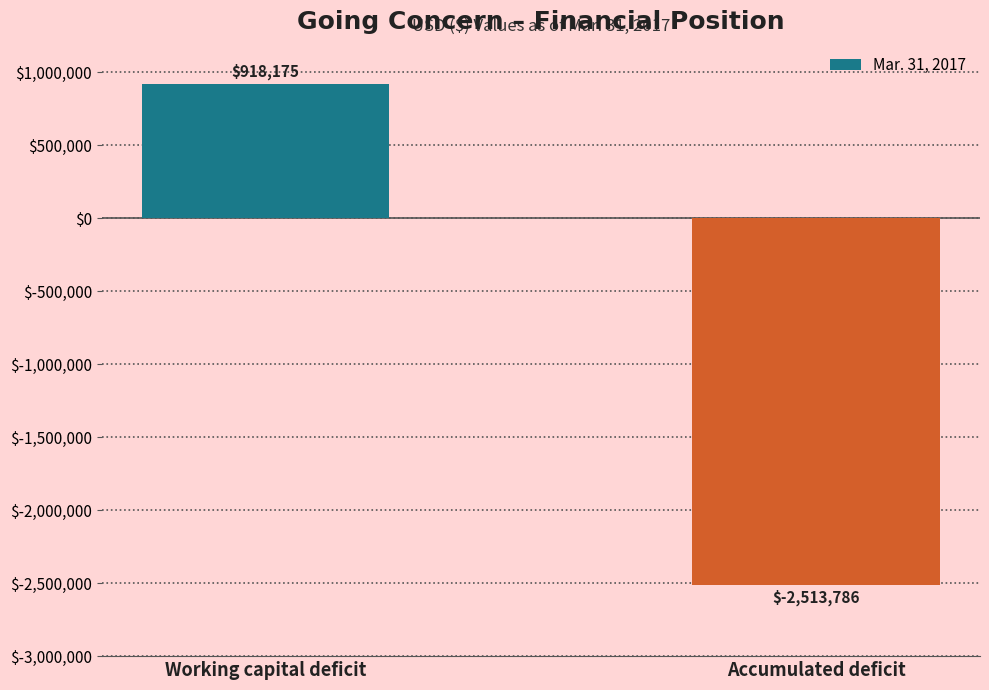

What is the label of the 2nd bar from the left?

Accumulated deficit